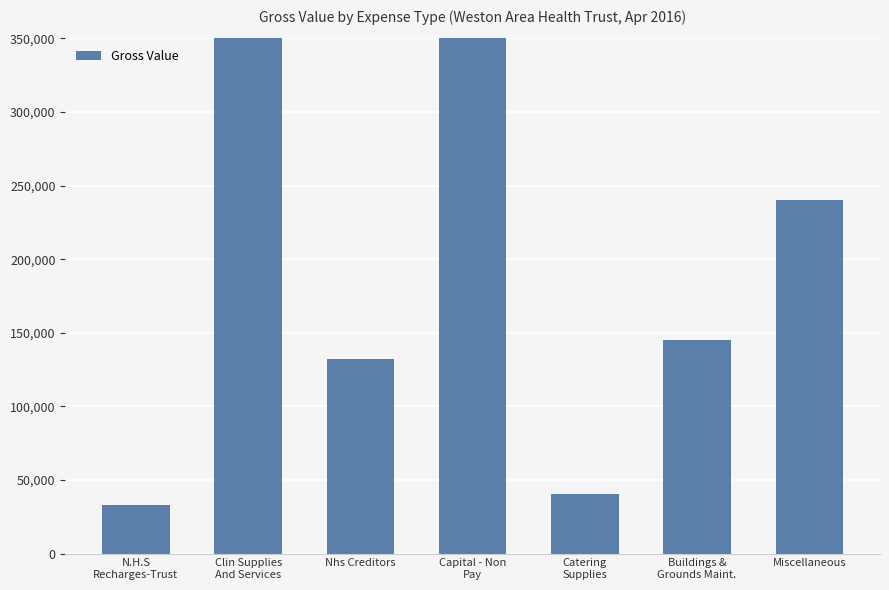

The value at Capital - Non
Pay is 1061443.7. True or false?

False